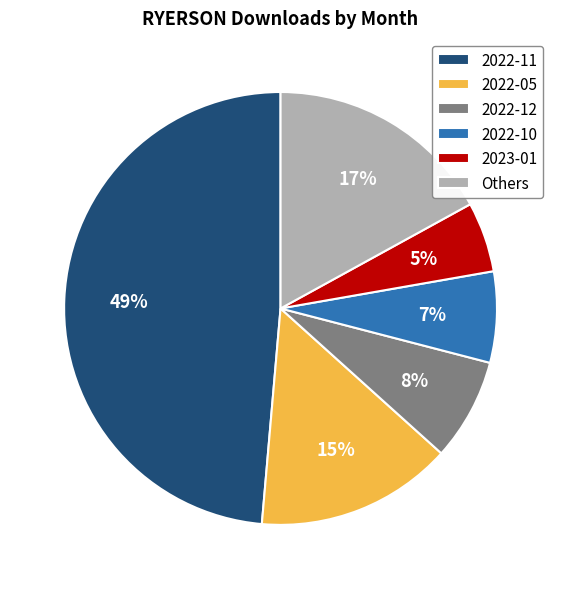

True or false: 2022-11 accounts for 49% of the total.

True